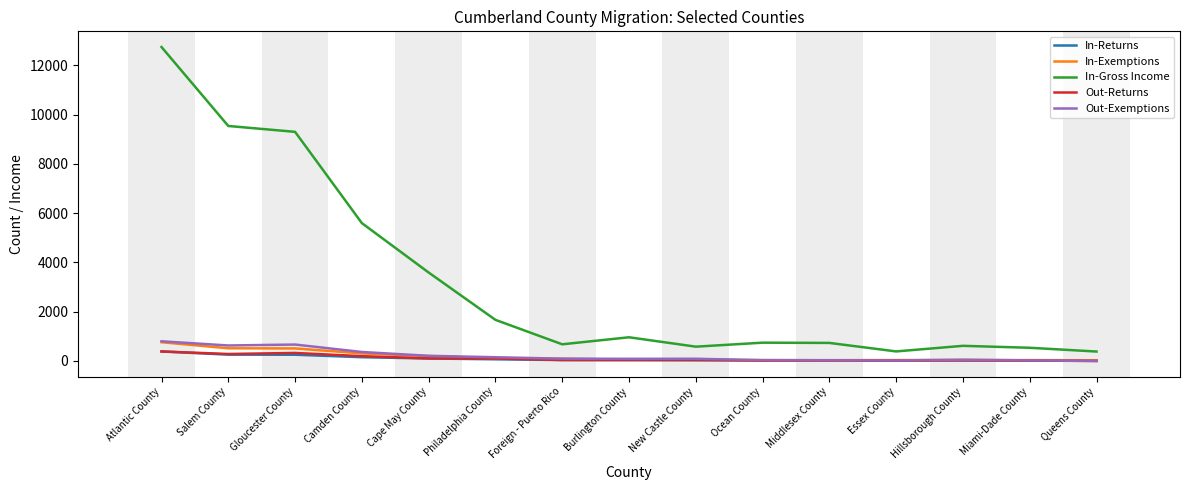

The In-Gross Income series shows 8739 at Camden County. True or false?

False